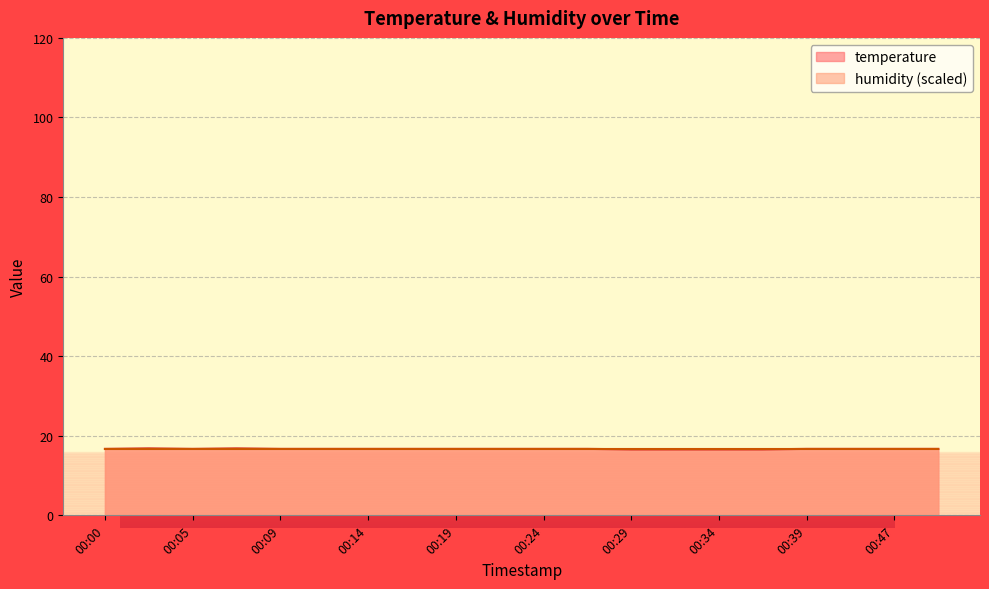

List the labels in order of value, largest first.

00:02, 00:07, 00:00, 00:05, 00:09, 00:12, 00:14, 00:17, 00:19, 00:22, 00:24, 00:27, 00:39, 00:42, 00:47, 00:49, 00:29, 00:32, 00:34, 00:37